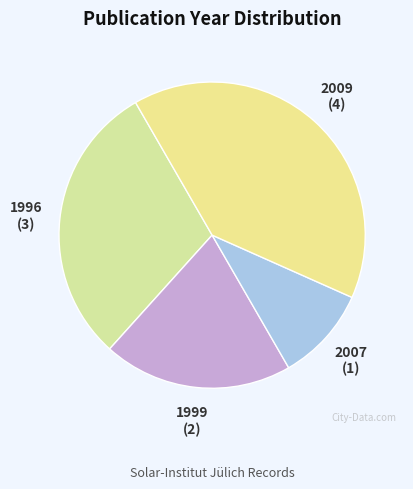

Is the sum of 2009 and 1996 greater than half?

Yes